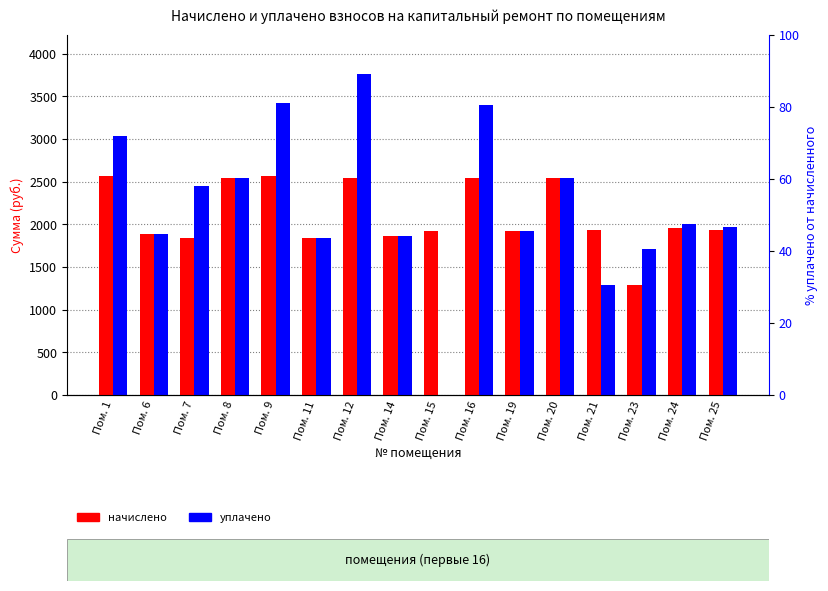

What is the value of the уплачено bar at the 13th from the left?

1293.0